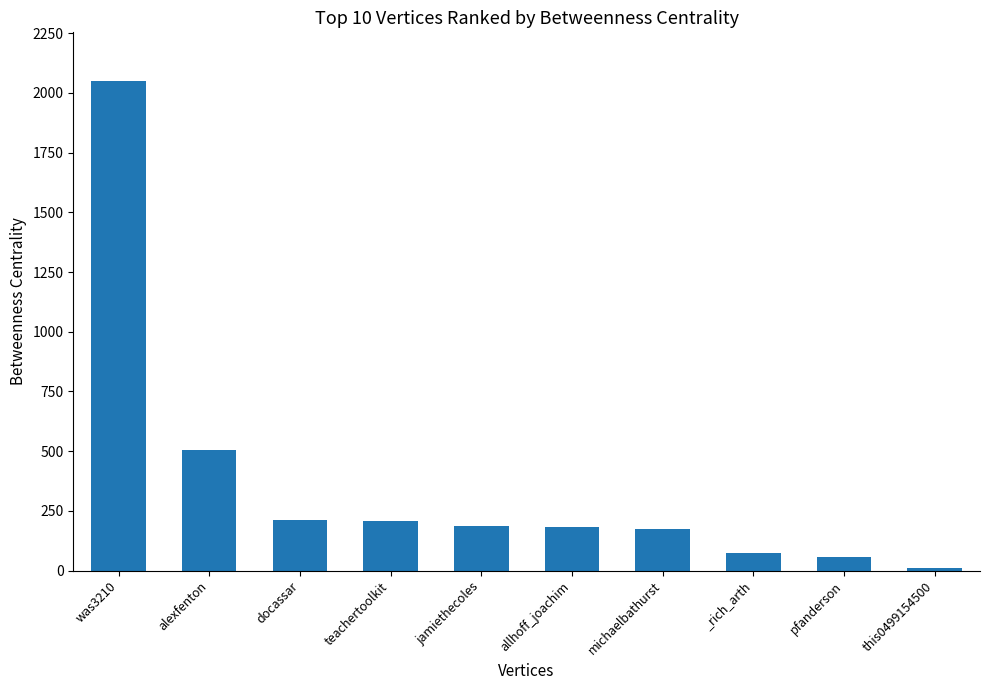

What value does the data have at alexfenton?

503.8